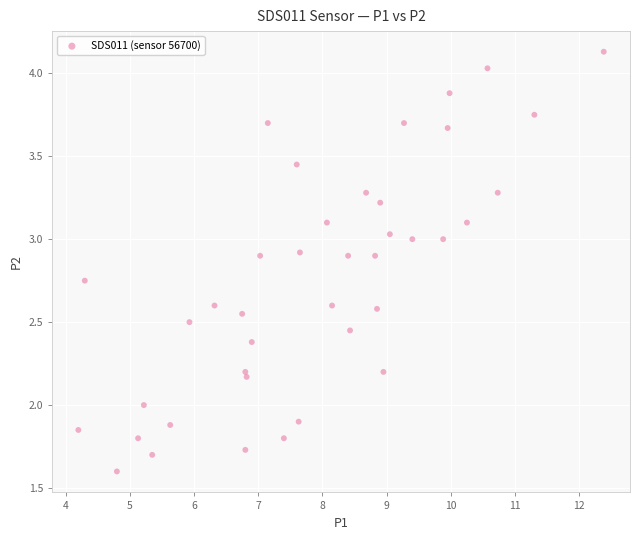

What is the range of X values (max minus min)?

8.2